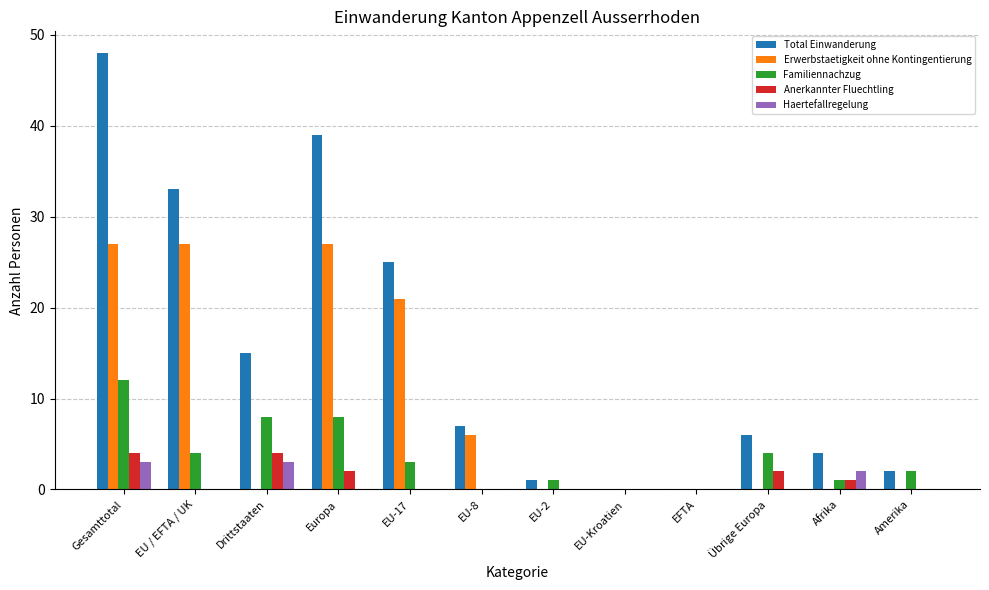

True or false: Erwerbstaetigkeit ohne Kontingentierung has a value of 0 at Drittstaaten.

True